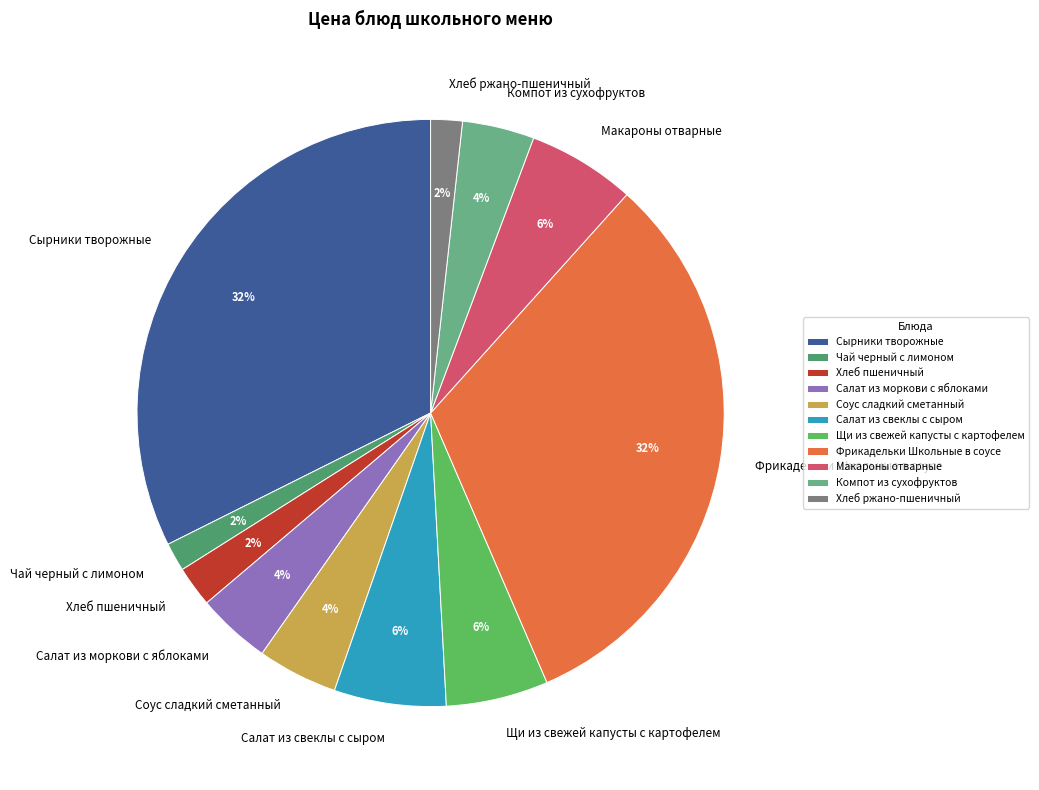

Do Щи из свежей капусты с картофелем and Хлеб ржано-пшеничный together represent more than half of the pie?

No